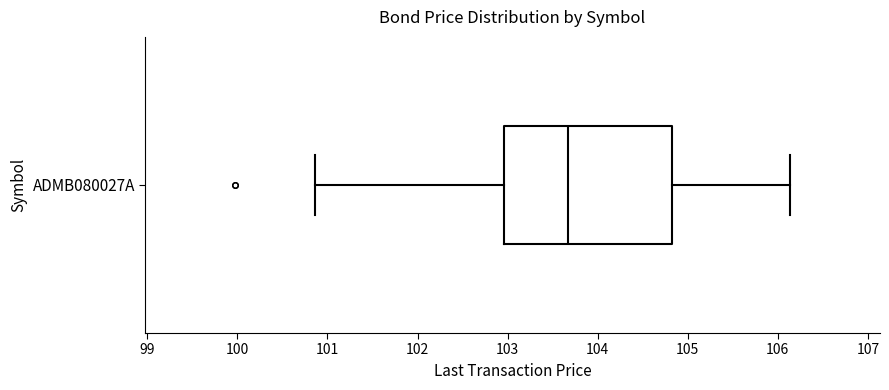

Where does the median line of the box for ADMB080027A sit on the x-axis? The values are not printed on the chart, so give them approximately, as read against the axis.

103.7